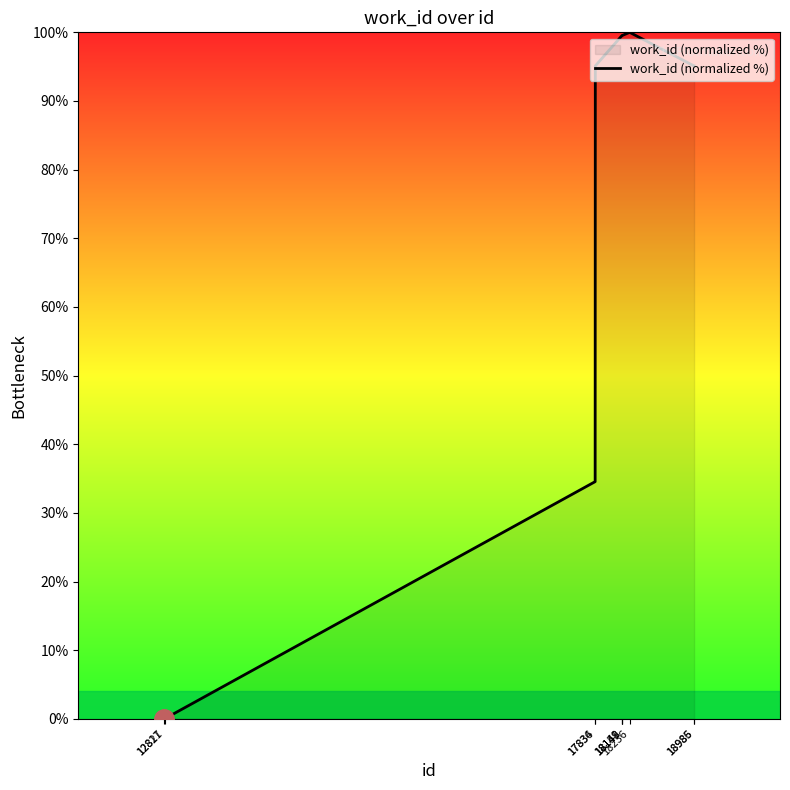

What is the maximum value shown in the chart?

100.0